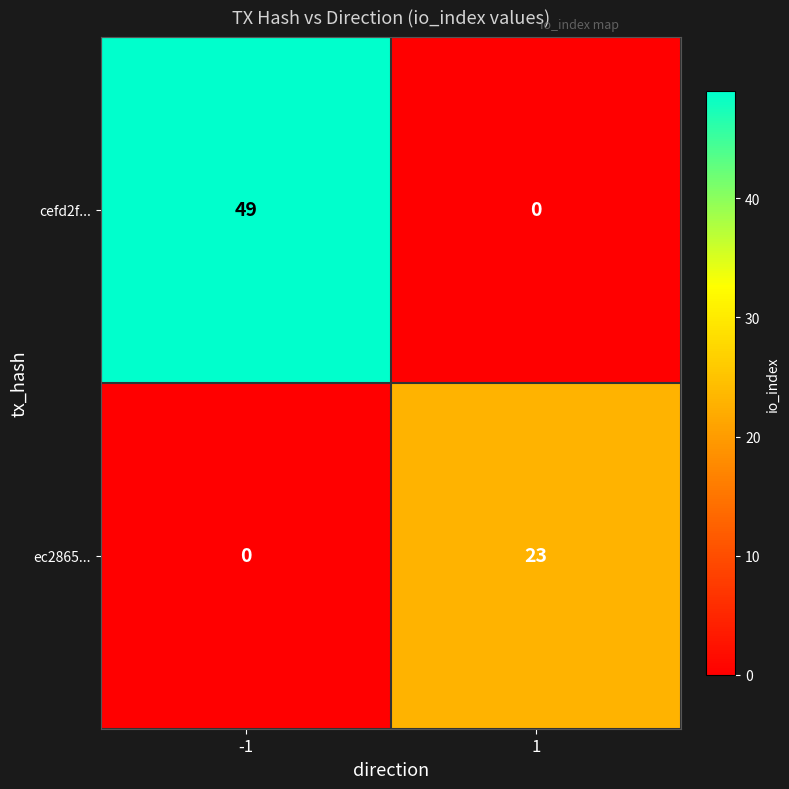

The ec2865... series shows 11 at 1. True or false?

False